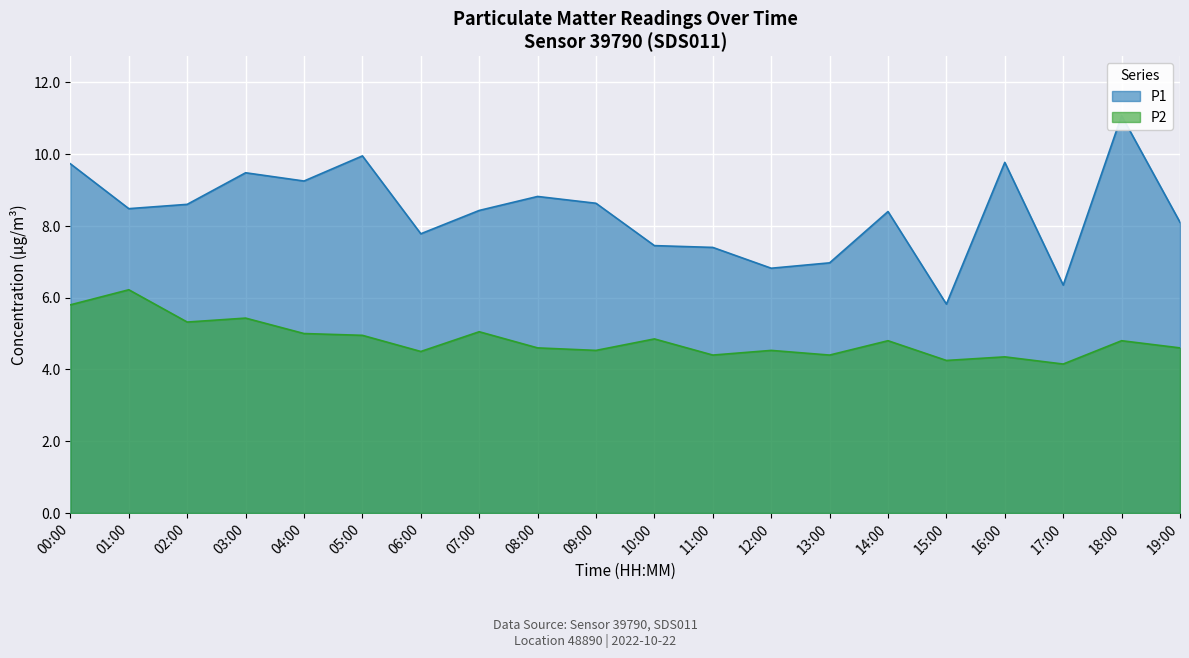

True or false: P2 has a value of 1.3 at 15:00.

False